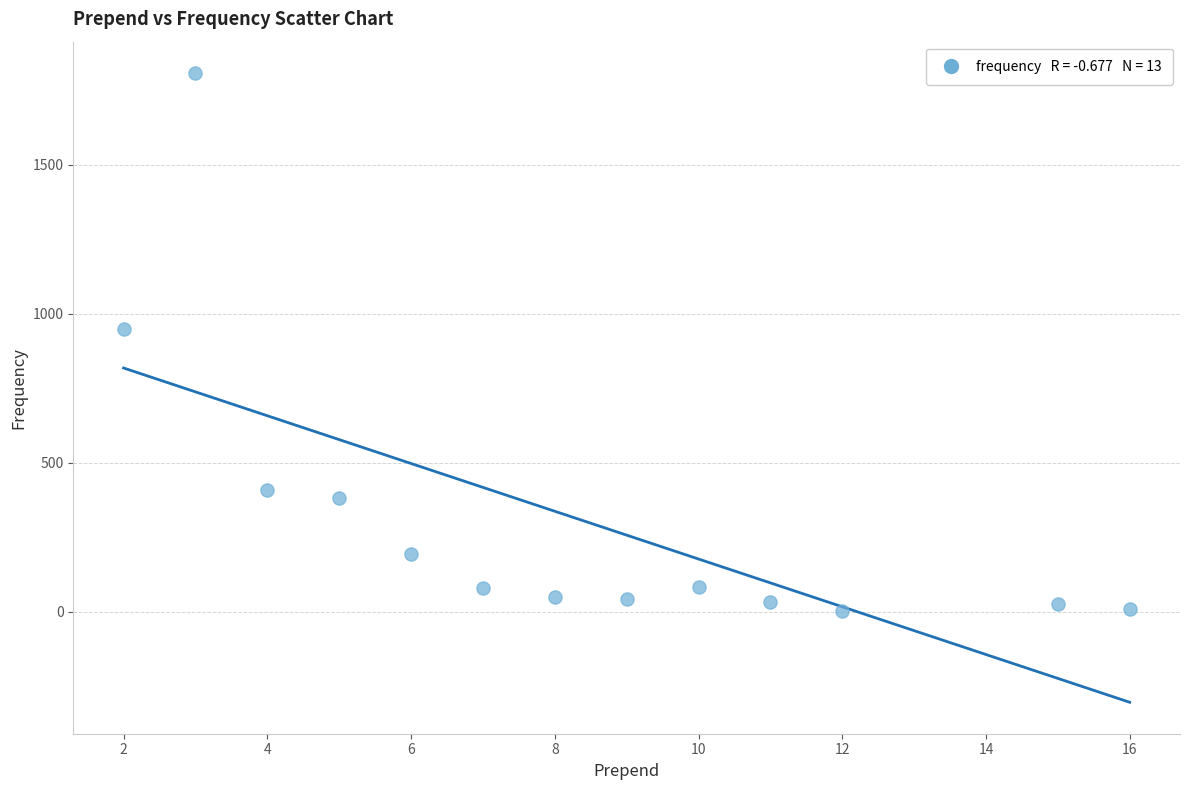

What Y value in the scatter plot is closest to 905?

949